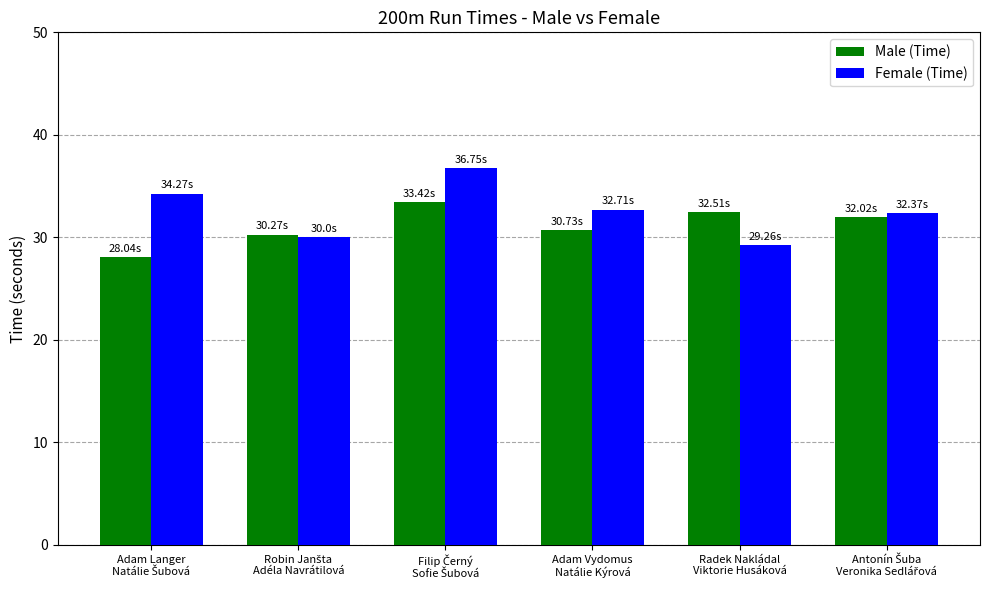

What is the difference between the maximum and minimum values in the Female (Time) series?

7.5